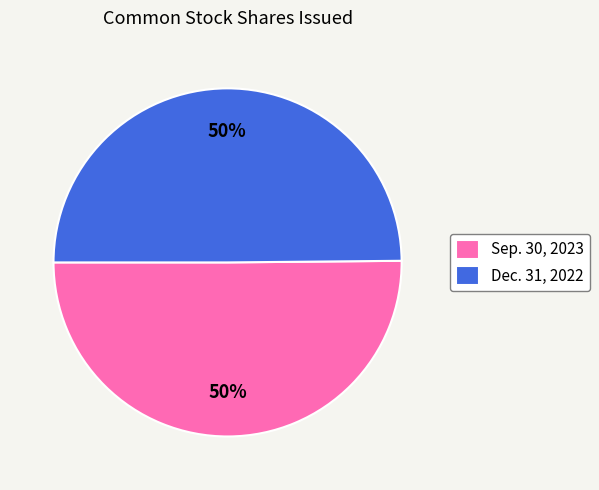

Is the sum of Dec. 31, 2022 and Sep. 30, 2023 greater than half?

Yes